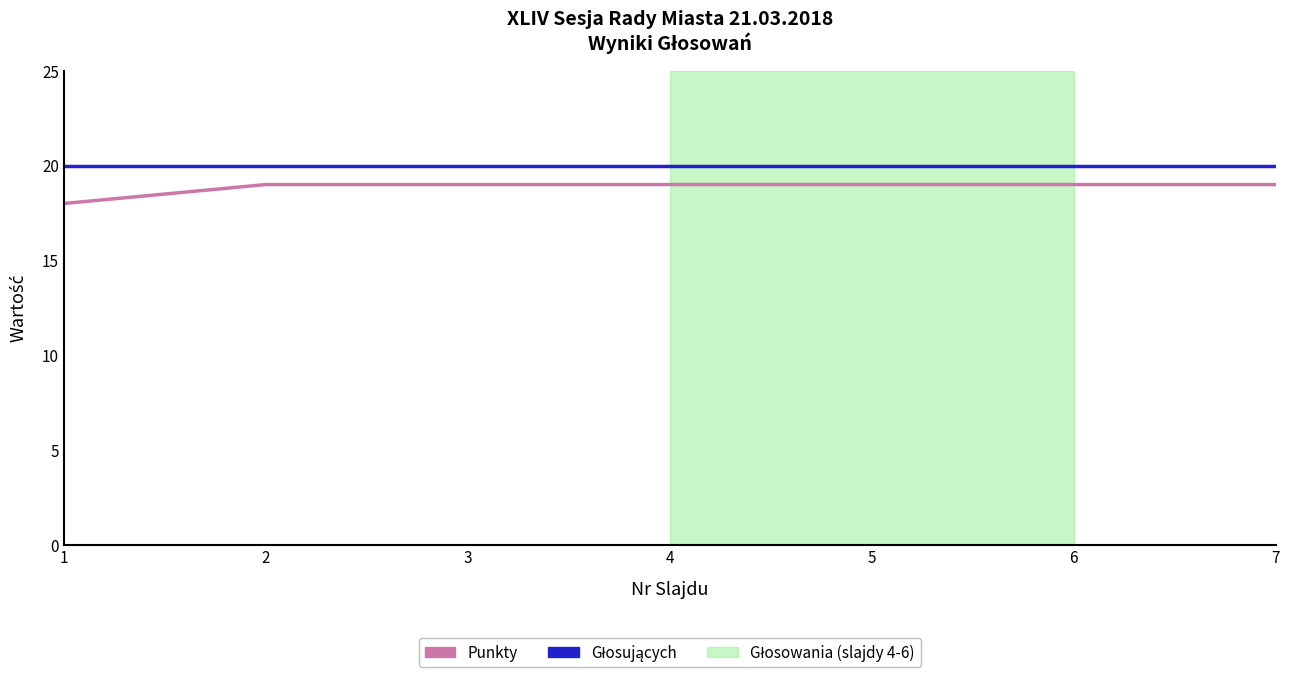

Which series has the largest range (max minus min)?

Punkty